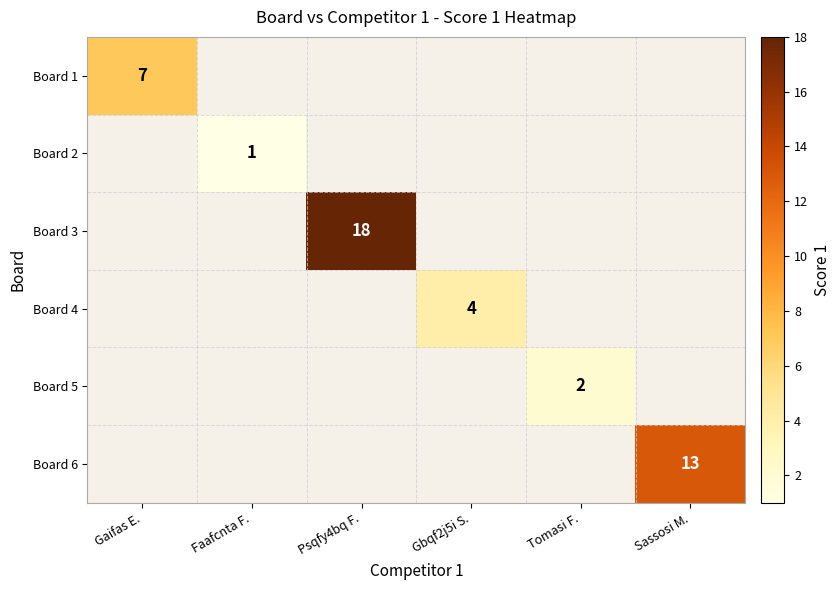

True or false: Board 6 has a value of 13 at Sassosi M..

True